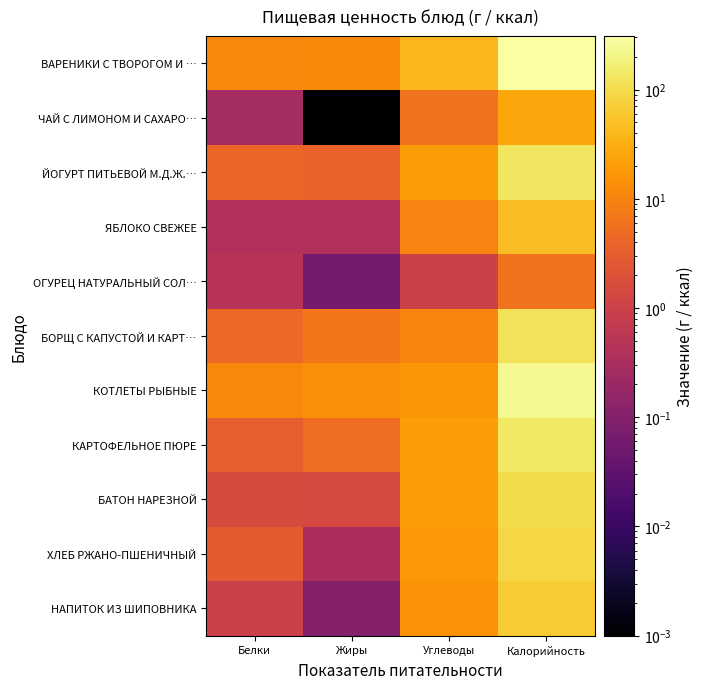

Which series has the largest total across all categories?

ВАРЕНИКИ С ТВОРОГОМ И …